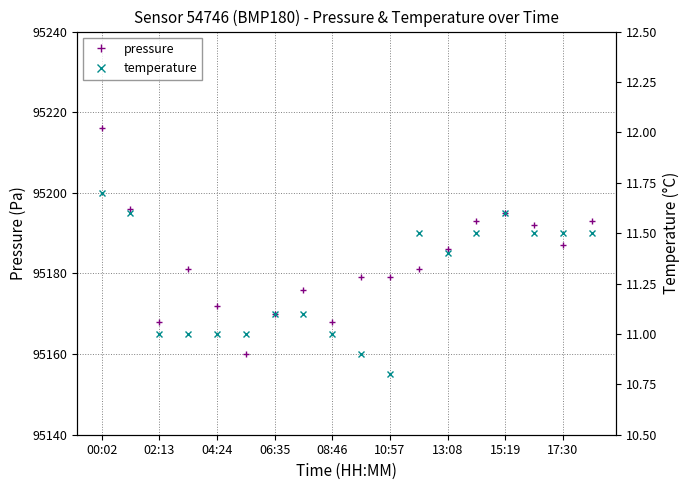

At which label does pressure reach its peak?

00:02